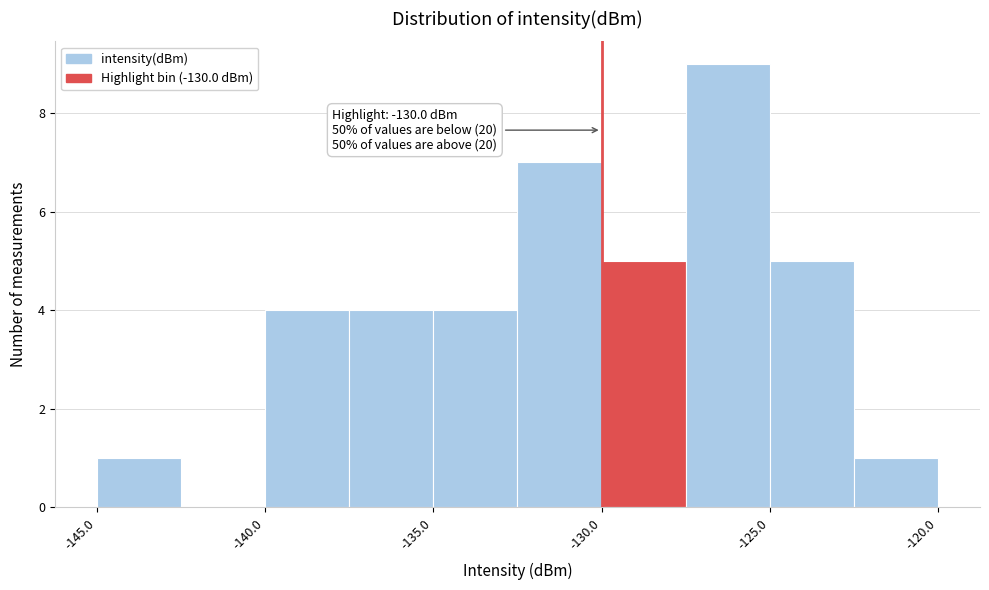

Which range on the x-axis has the tallest bar?

-127.5 to -125.0